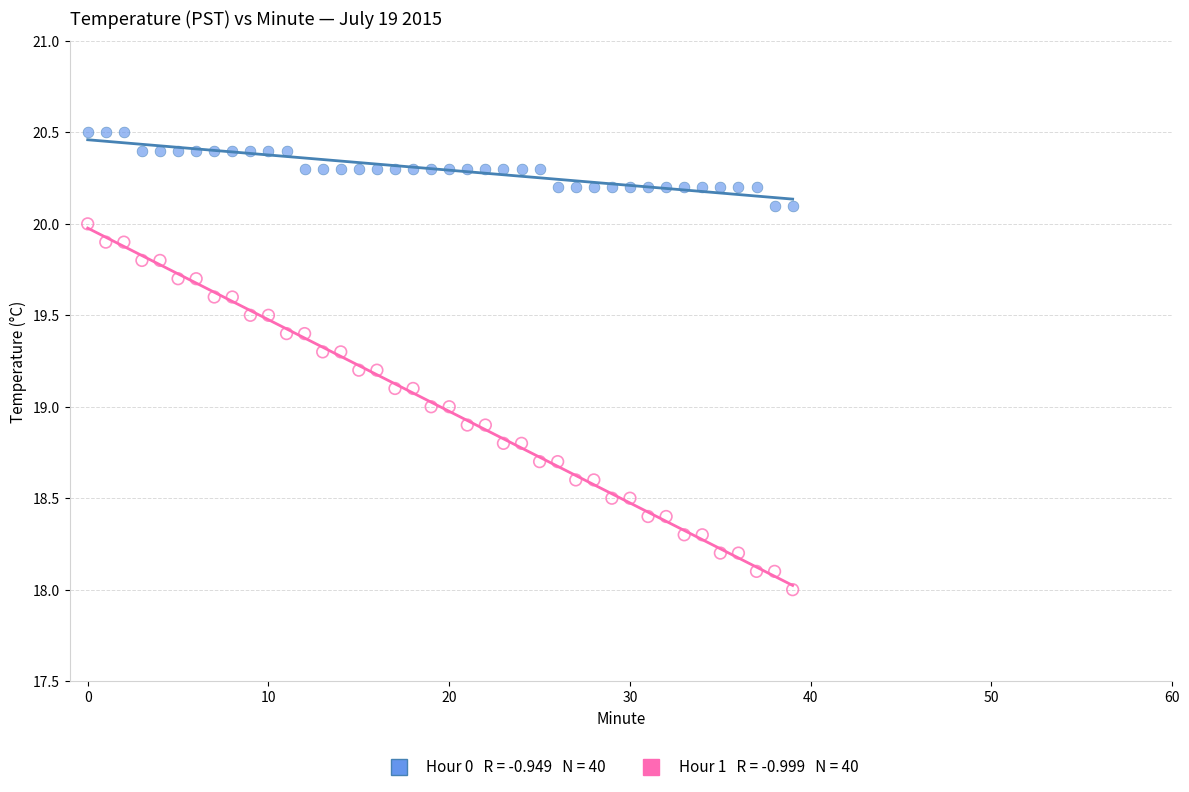

Across all data points, what is the range of Y values (max minus min)?

2.5